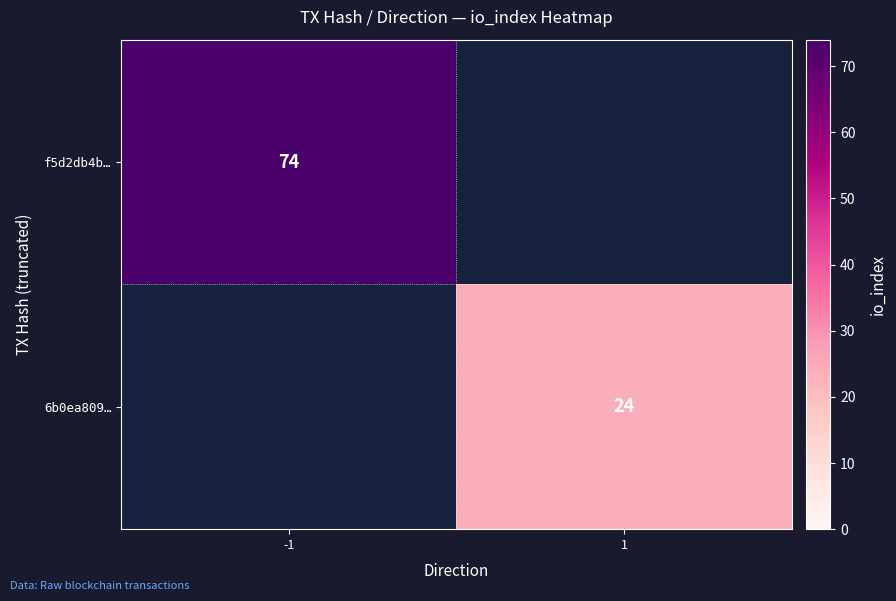

The 6b0ea809… series shows 37 at 1. True or false?

False